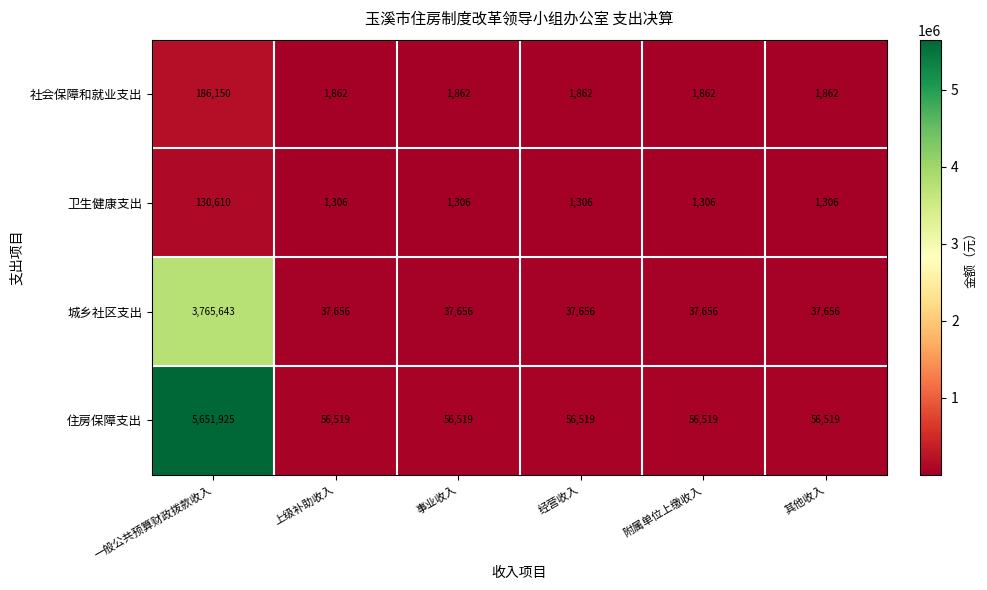

Which series has the largest total across all categories?

住房保障支出